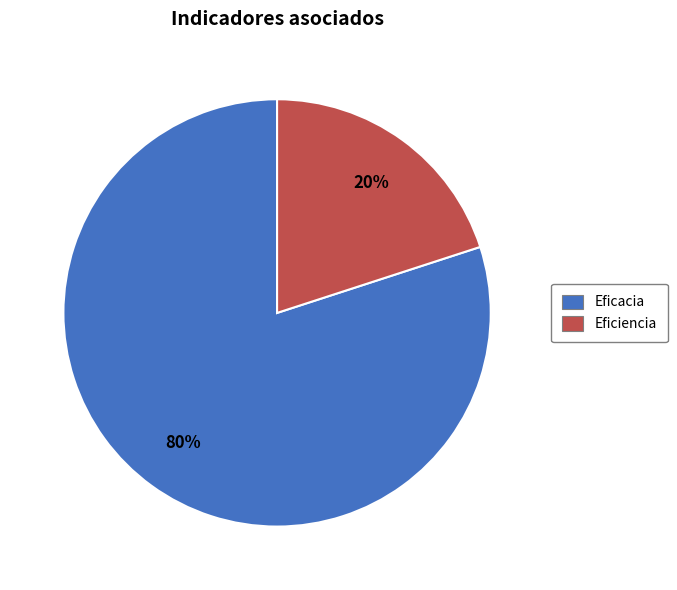

How many slices are in this pie chart?

2